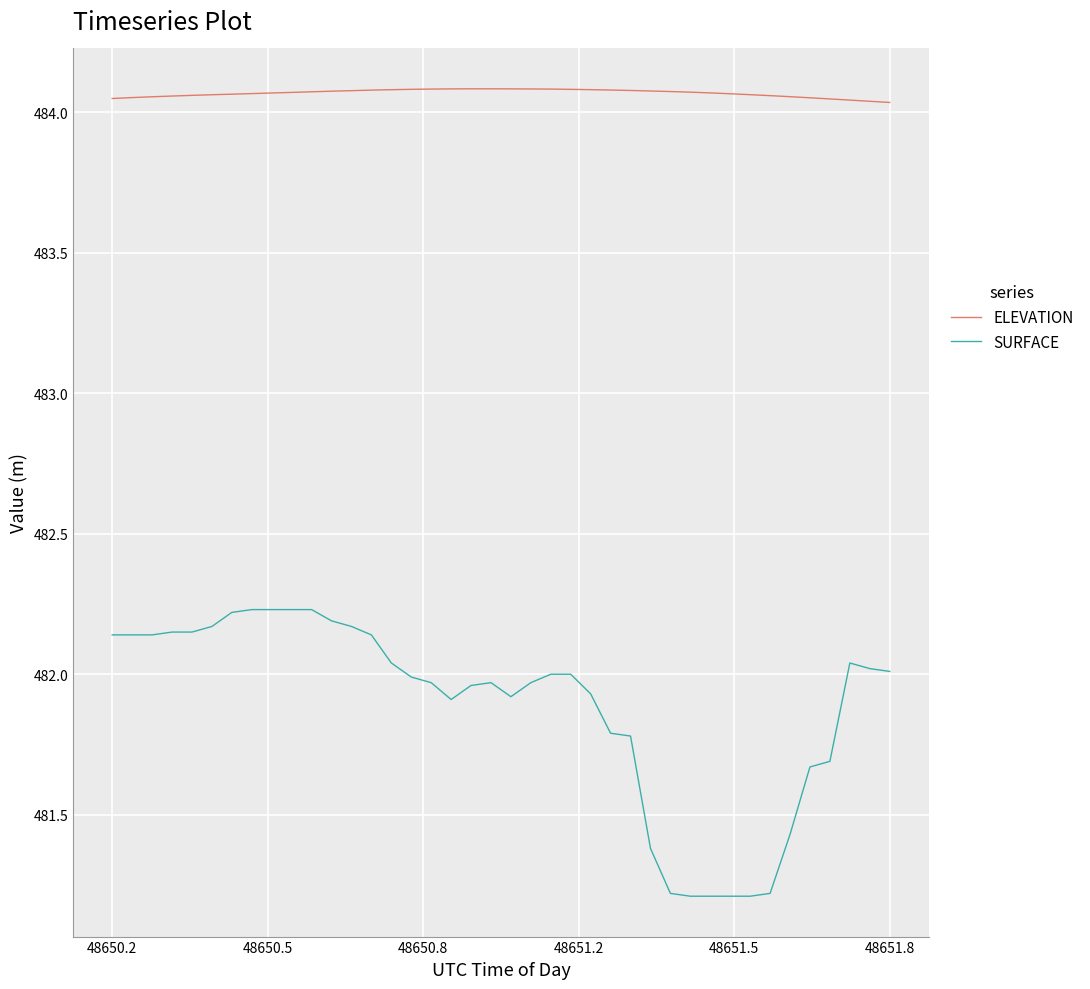

True or false: SURFACE and ELEVATION cross at least once.

False